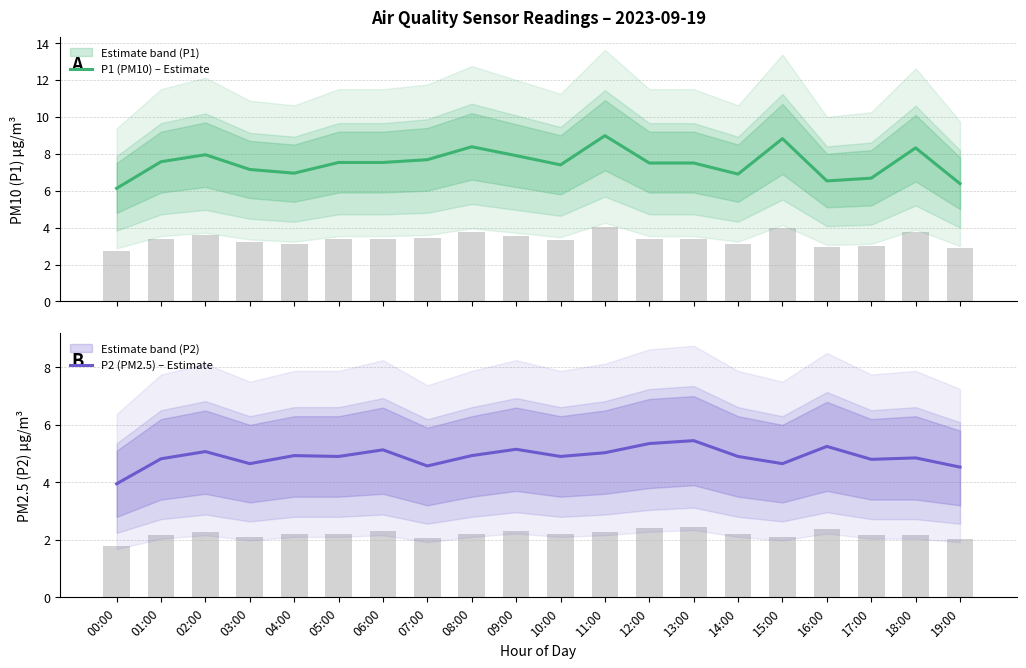

What is the minimum value for P2 (PM2.5) – Estimate?

4.0